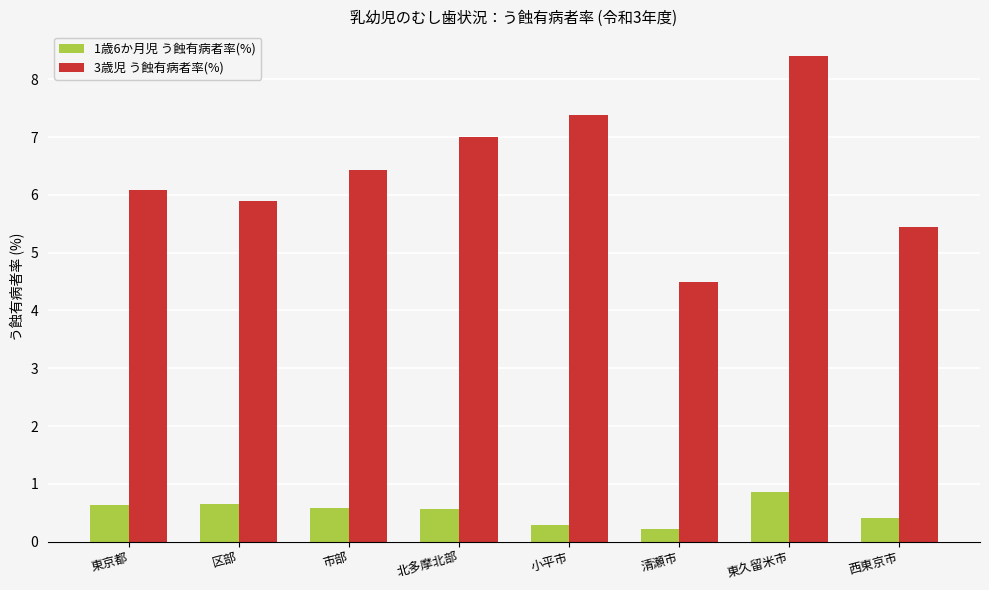

True or false: 1歳6か月児 う蝕有病者率(%) has a value of 0.6 at 市部.

True